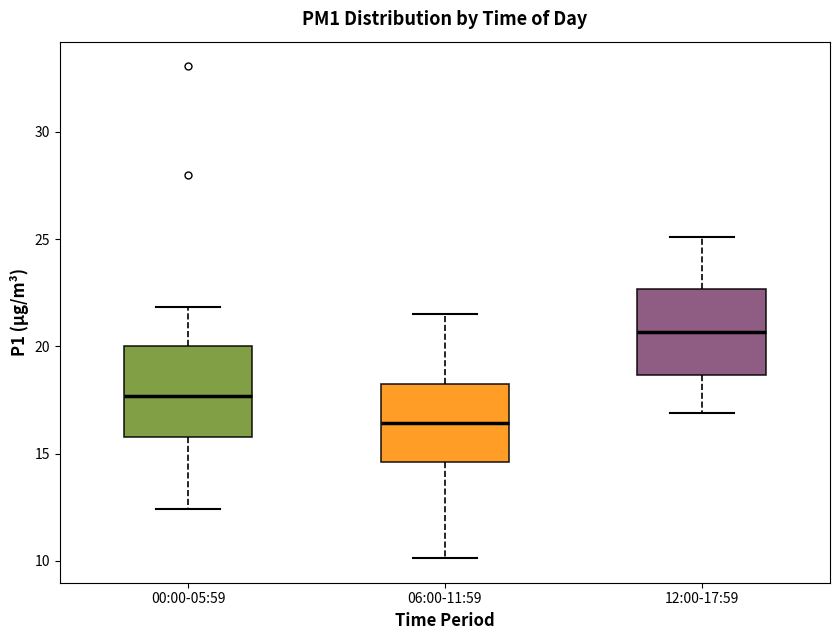

Reading left to right, read every box against the y-axis: the position of its median line, the range the box covers, and the ends of its whiskers. The values are not printed on the chart, so give them approximately, as read against the axis.

00:00-05:59: median 17.5, box 16.0 to 20.0, whiskers 12.5 to 22.0
06:00-11:59: median 16.5, box 14.5 to 18.0, whiskers 10.0 to 21.5
12:00-17:59: median 20.5, box 18.5 to 22.5, whiskers 17.0 to 25.0